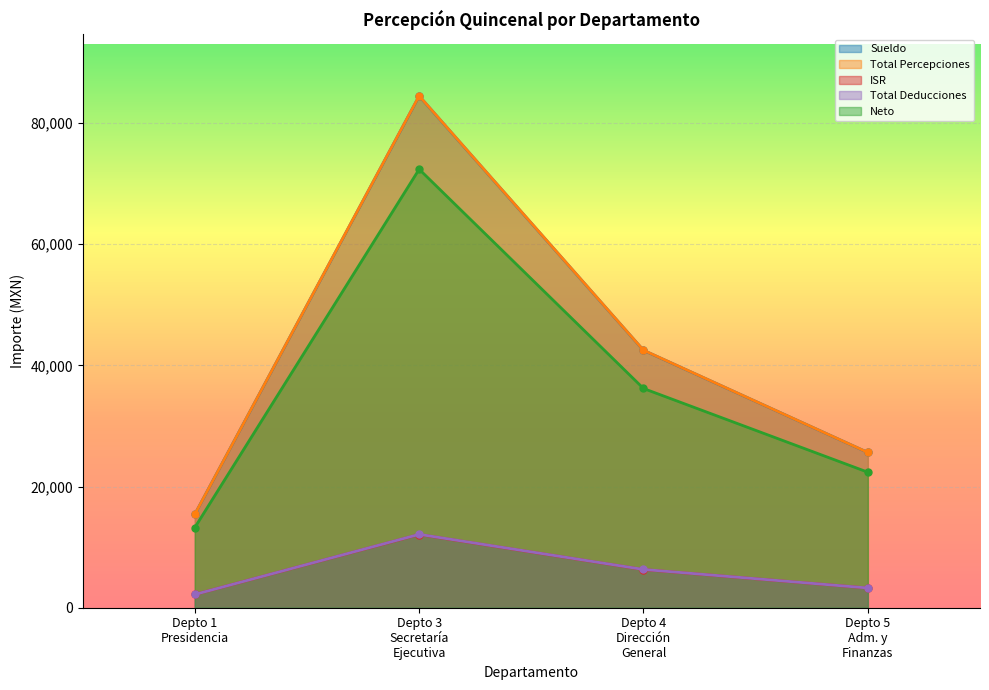

Read the Sueldo value at Depto 3
Secretaría
Ejecutiva.

84436.5